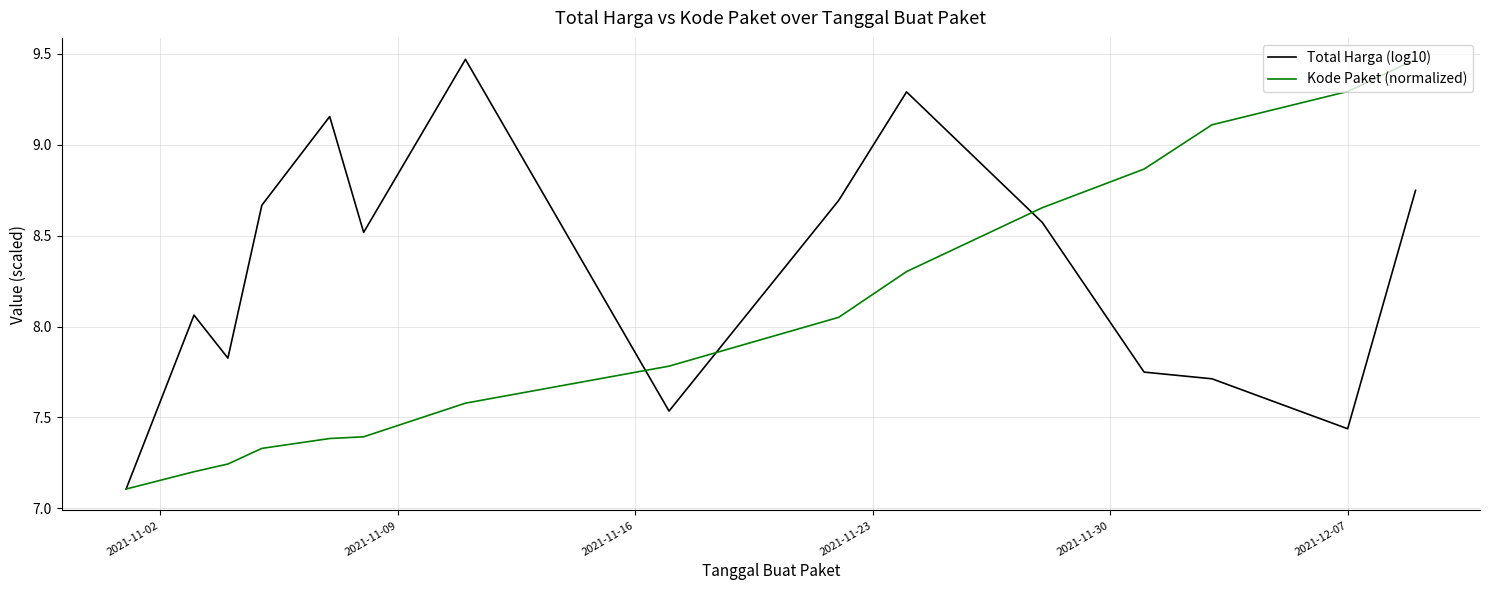

Which series has the largest total across all categories?

Total Harga (log10)